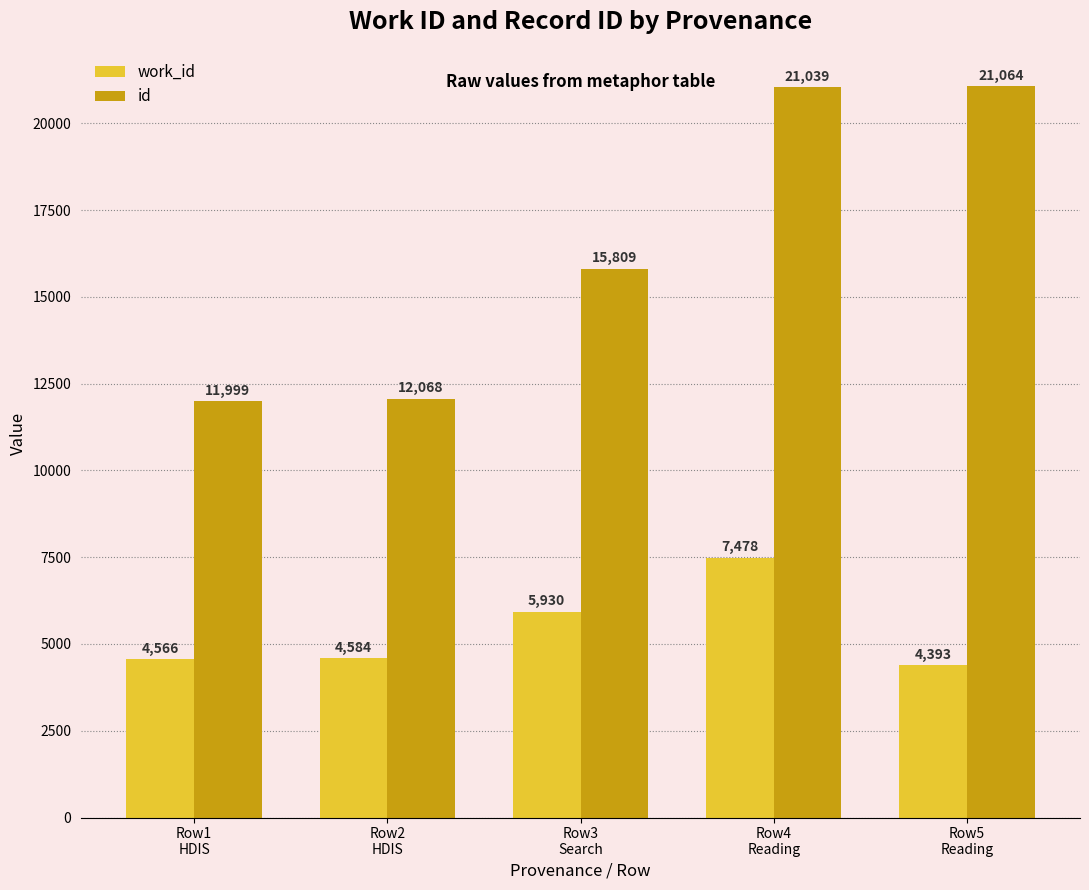

The work_id series shows 6703 at Row5
Reading. True or false?

False